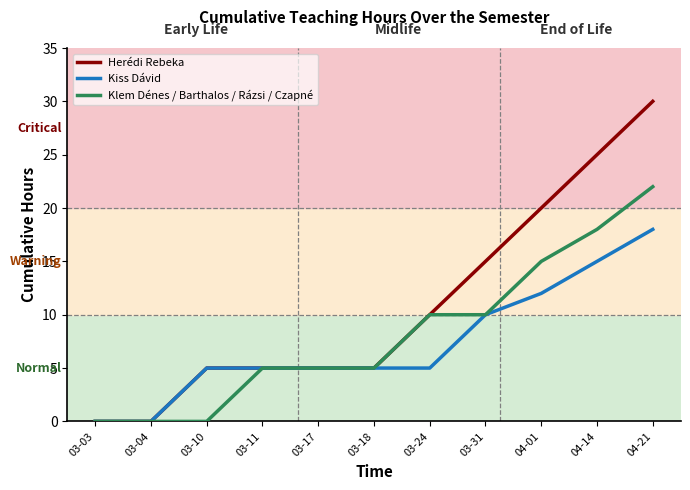

What is the spread (max minus min) of values at 03-24?

5